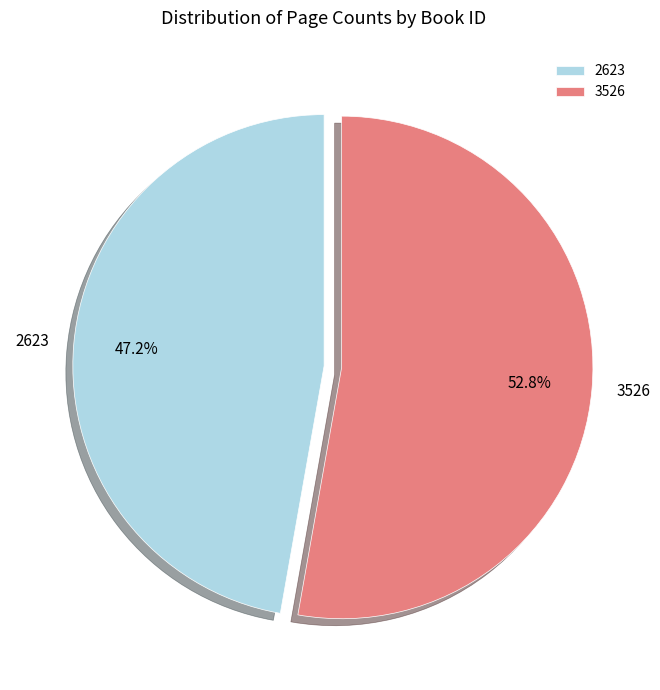

To the nearest percent, what is the difference between the largest and smallest slice percentages?

6%